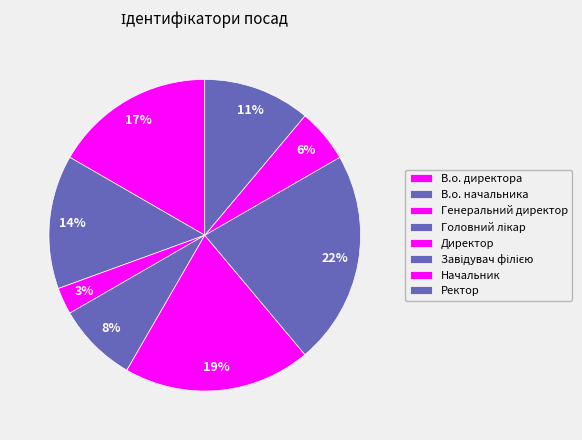

Is it true that Директор is 28% of the pie?

False